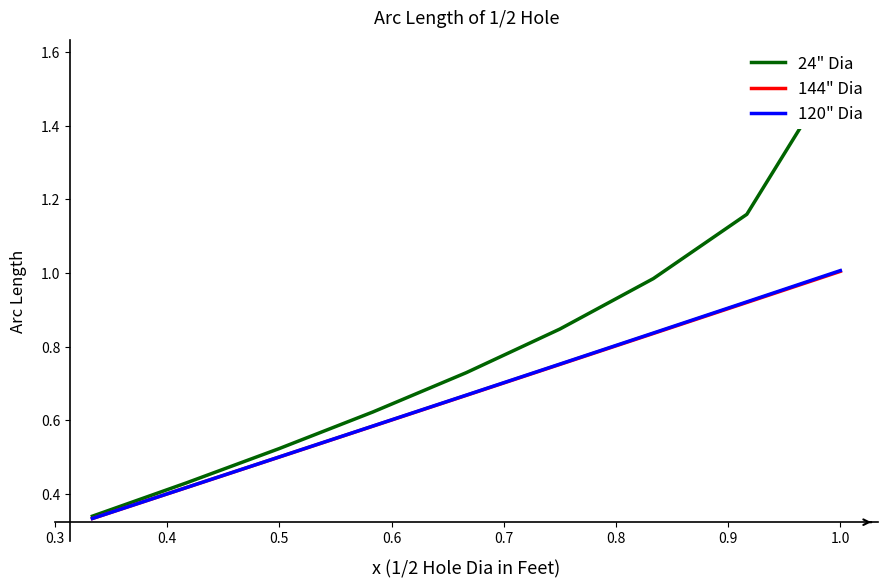

Is it true that 120" Dia equals 0.5 at 1.0?

False